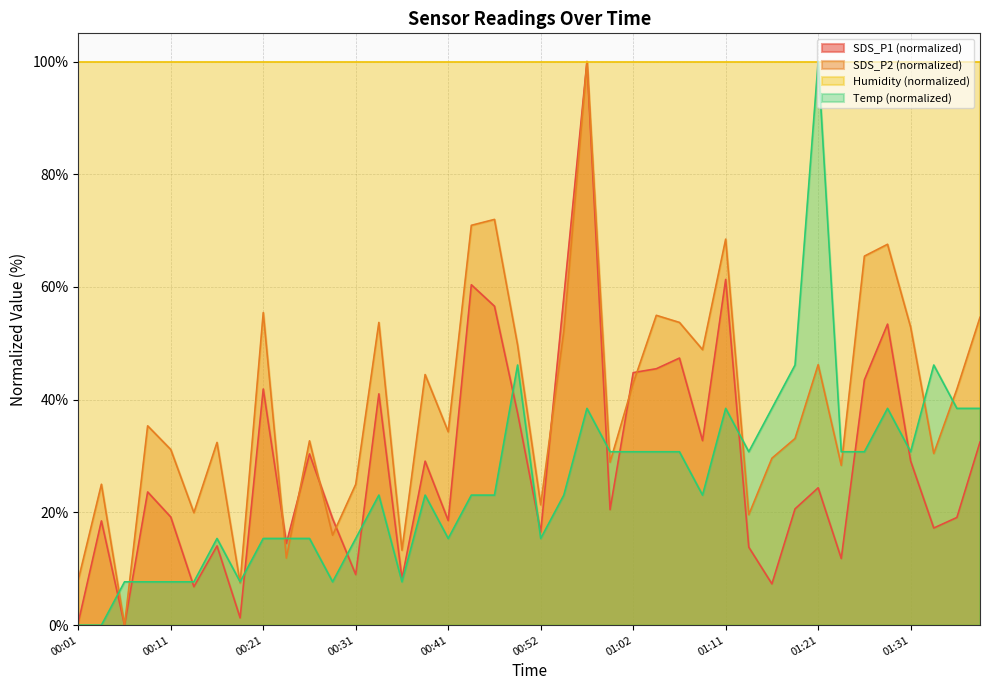

Which label corresponds to the largest value in the chart?

00:57